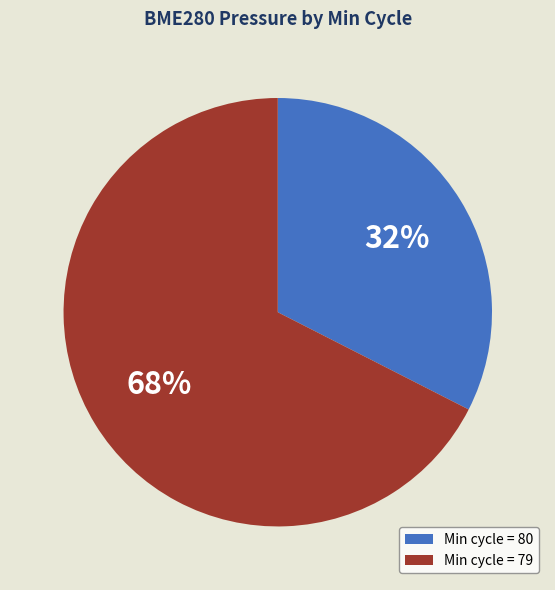

Which category has the smallest portion of the pie?

Min cycle = 80